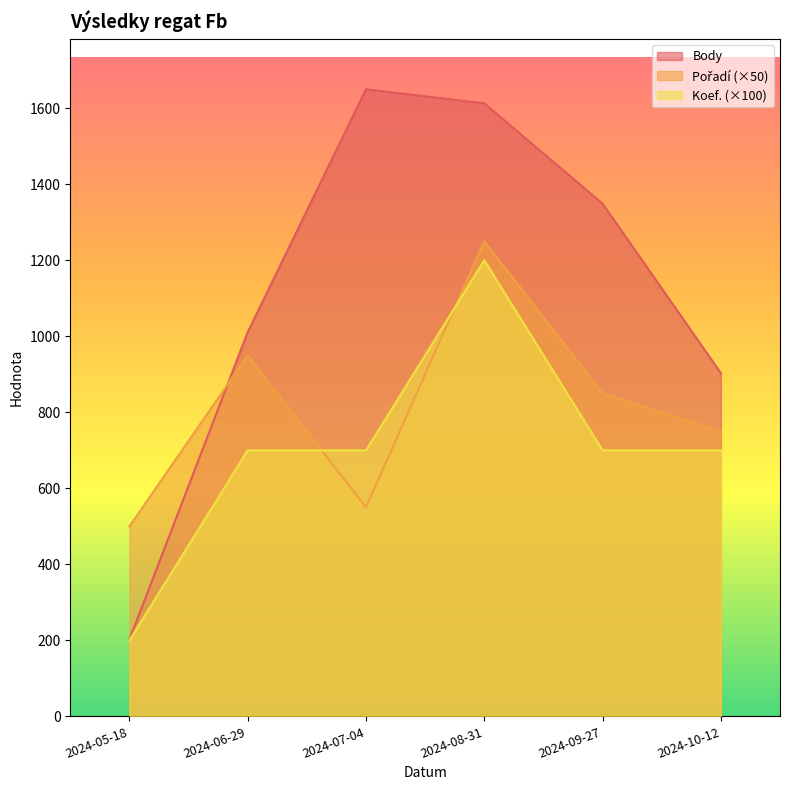

What position from the right is 2024-05-18?

6